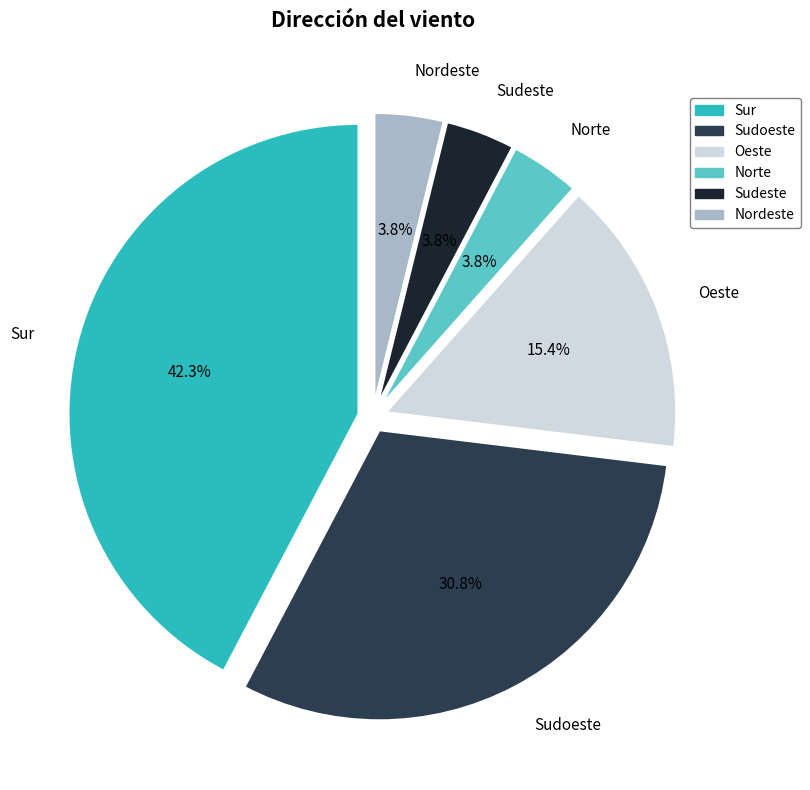

True or false: Norte accounts for 4% of the total.

True